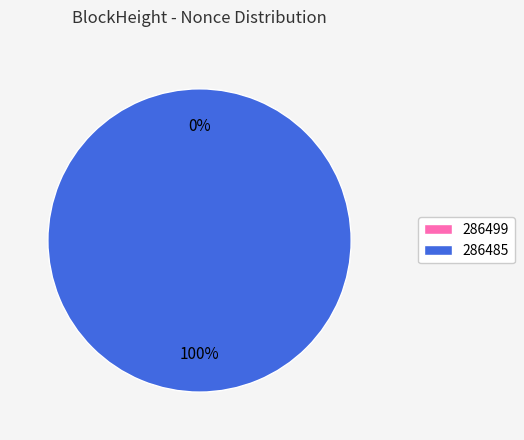

Which has a higher value, 286499 or 286485?

286485